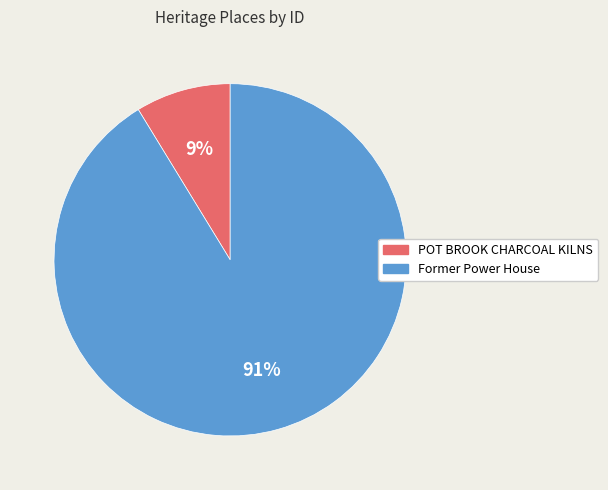

What is the smallest slice in the pie chart?

POT BROOK CHARCOAL KILNS